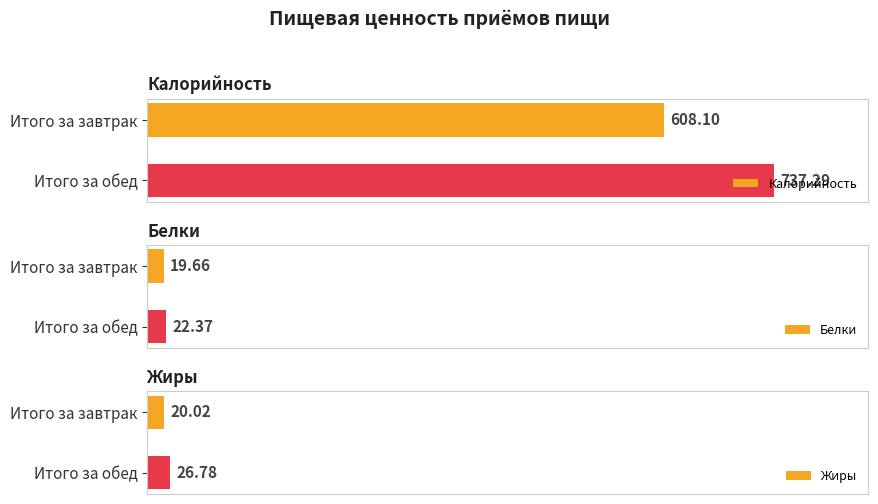

At which label does Калорийность reach its peak?

Итого за обед